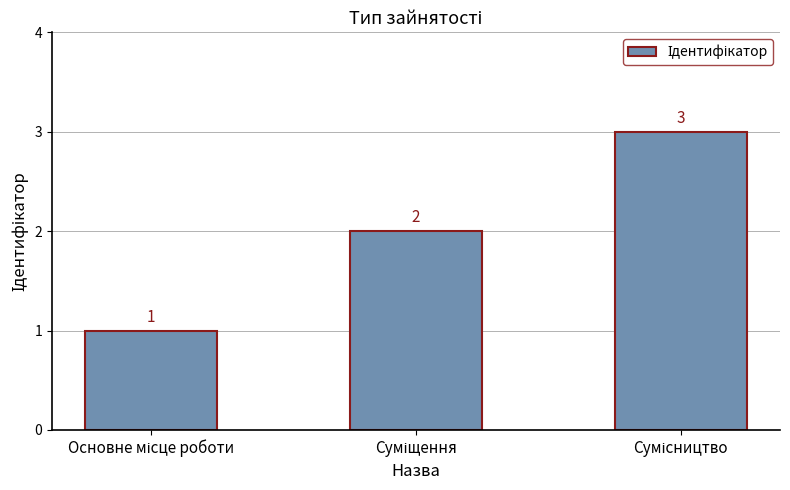

What is the value of the 3rd bar from the left?

3